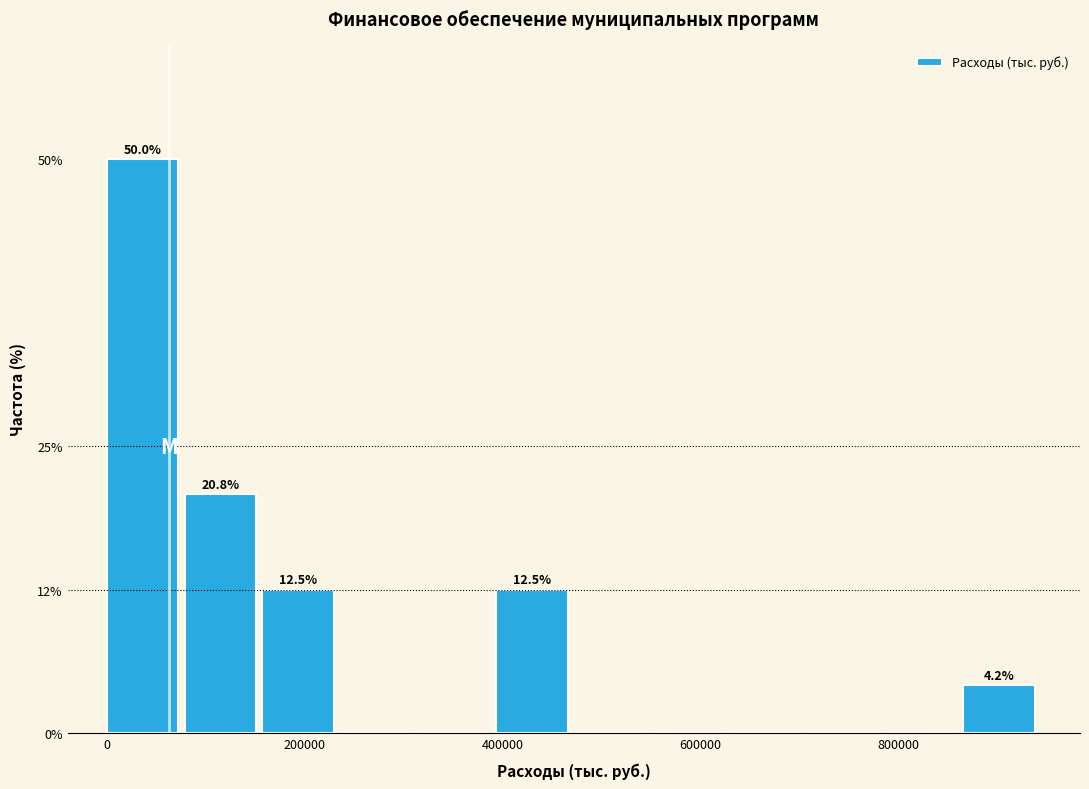

Around what value on the x-axis is the tallest bar? Give the approximate position of its centre, as read against the axis.

40000